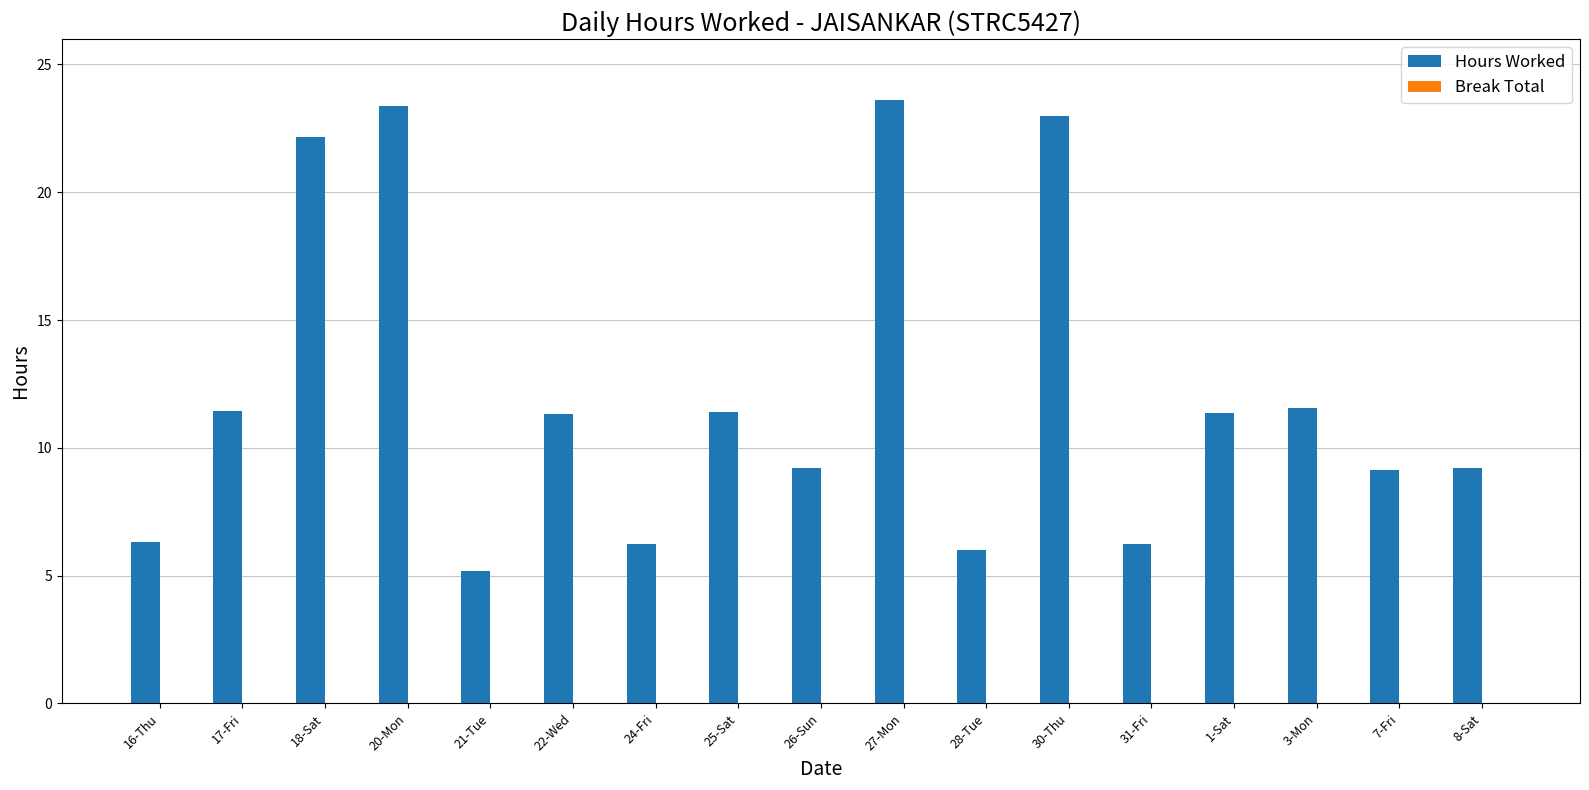

Is it true that the value at 30-Thu is 23.0?

True